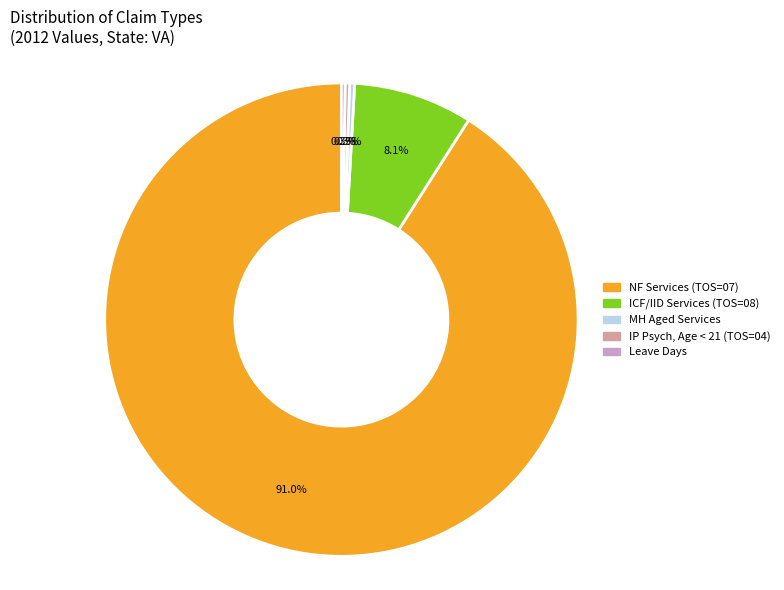

Is there any slice that represents more than half of the pie?

Yes